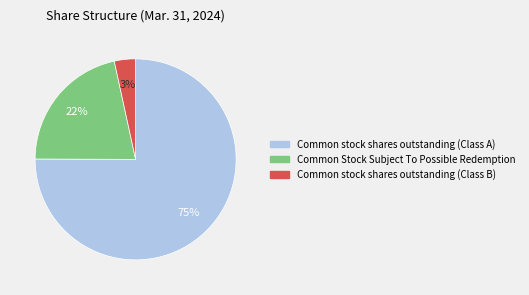

Between Common stock shares outstanding (Class A) and Common stock shares outstanding (Class B), which is larger?

Common stock shares outstanding (Class A)